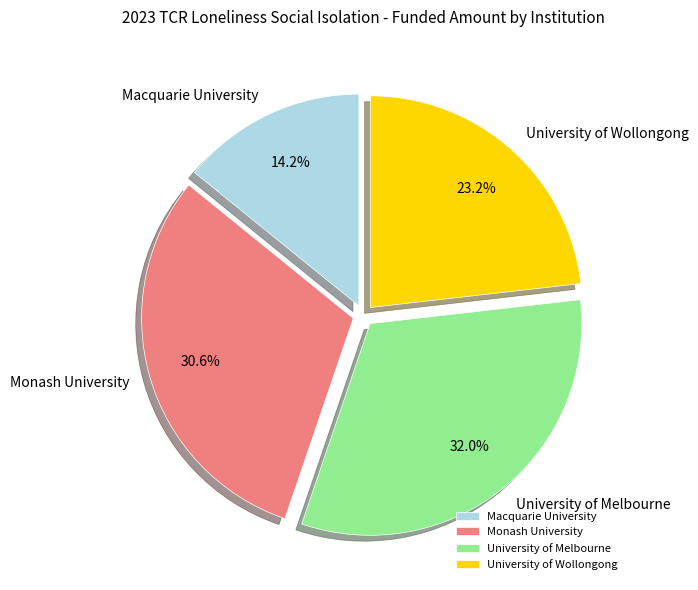

Which slice is the largest?

University of Melbourne